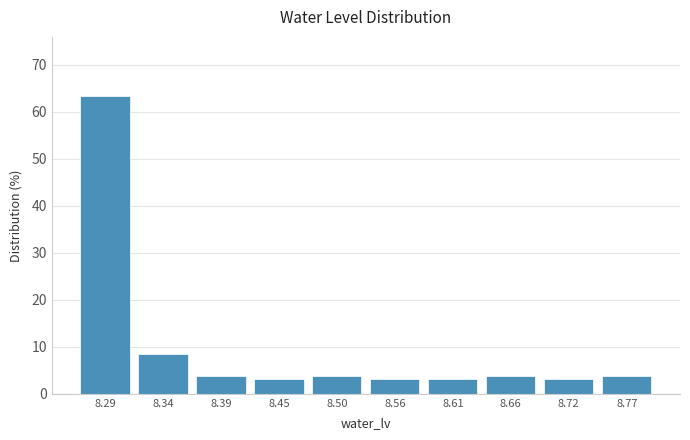

Over which range of the x-axis is the bar tallest?

8.260 to 8.314